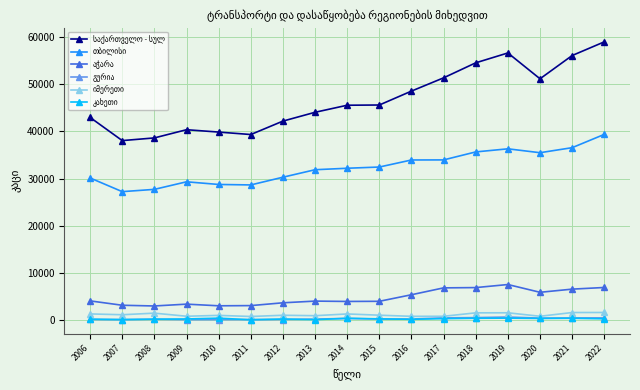

At which category is the sum across all series the highest?

2022